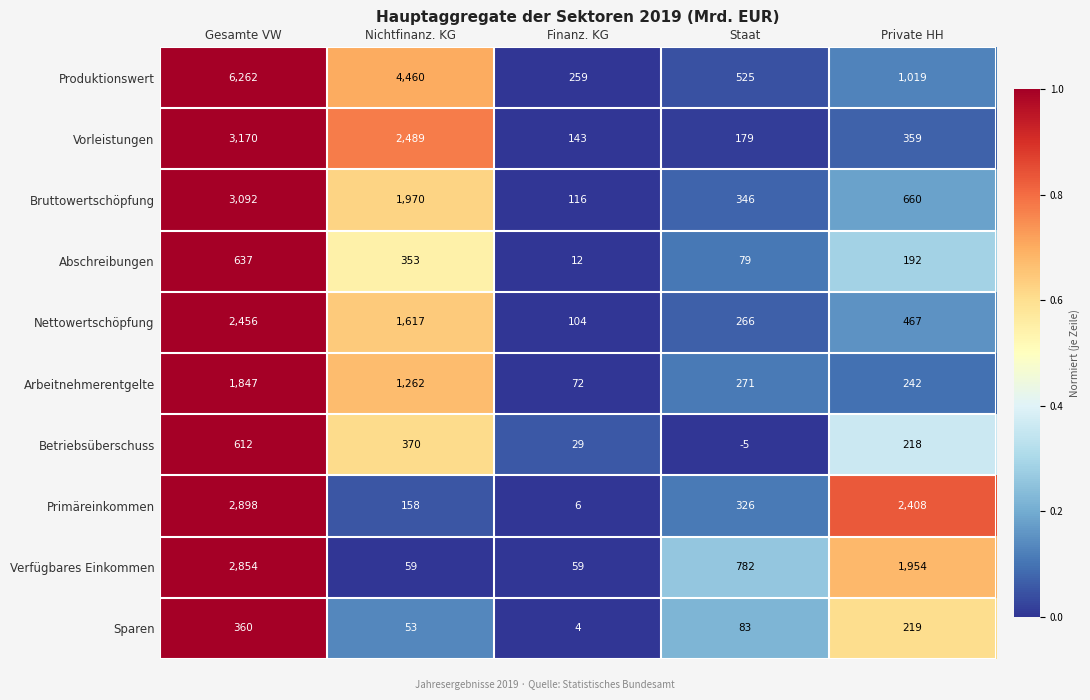

Which category has the lowest value across all series?

Staat